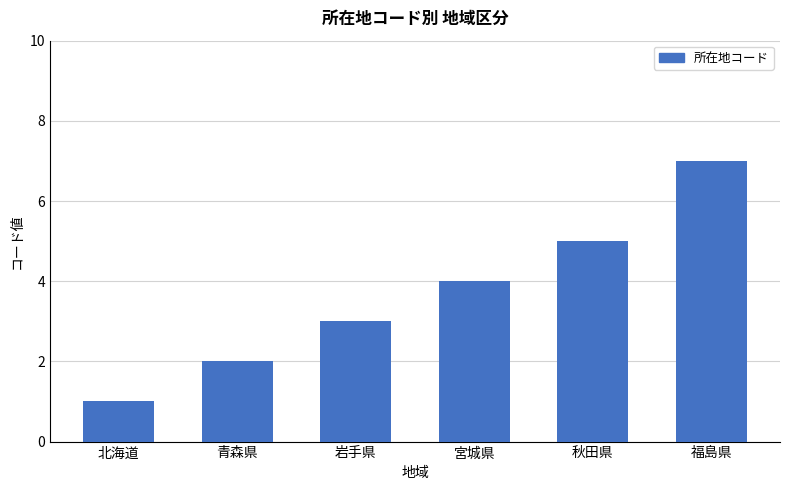

What is the maximum value shown in the chart?

7